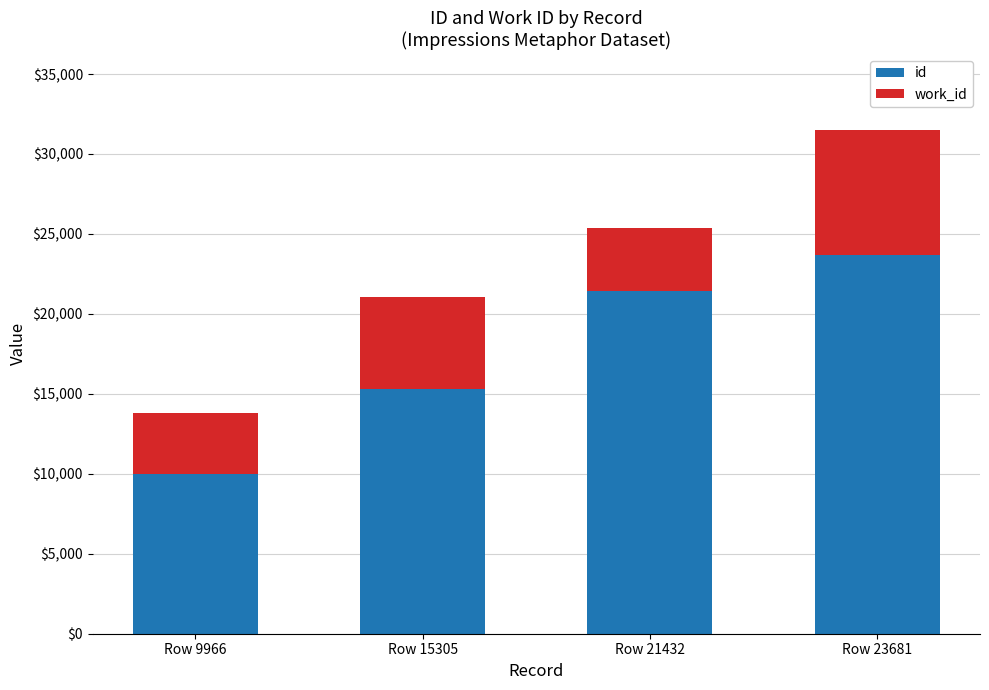

Where is id nearest to the value 16823?

Row 15305